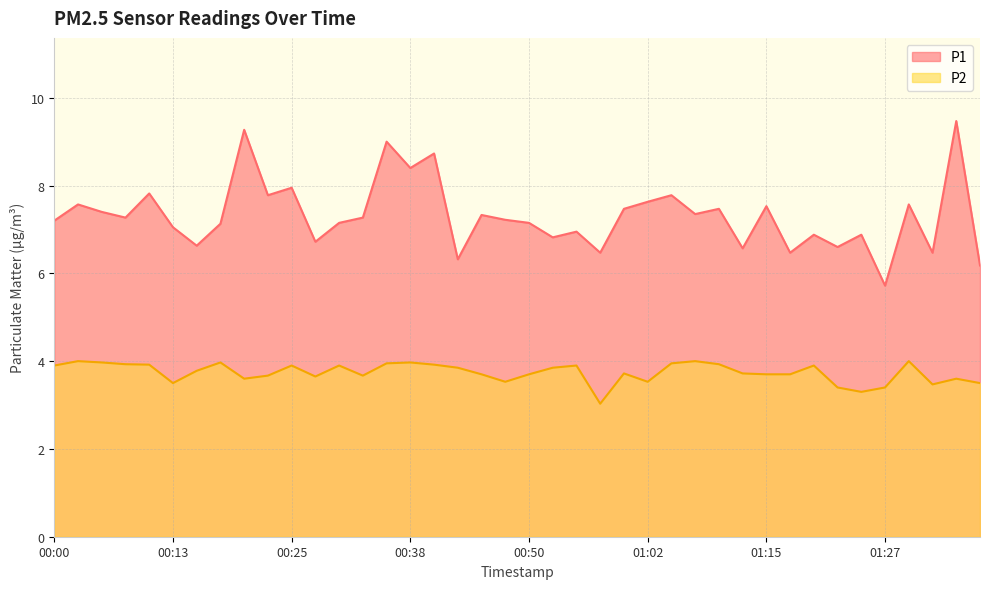

At 00:23, list the series in order from smallest to largest.

P2, P1